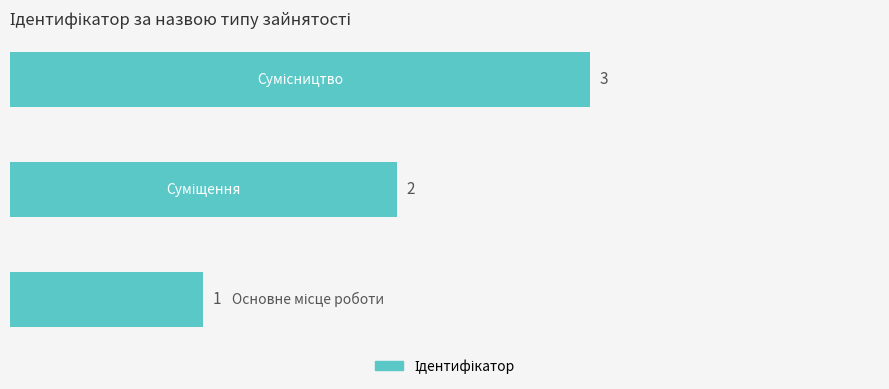

What is the difference between the maximum and minimum values?

2